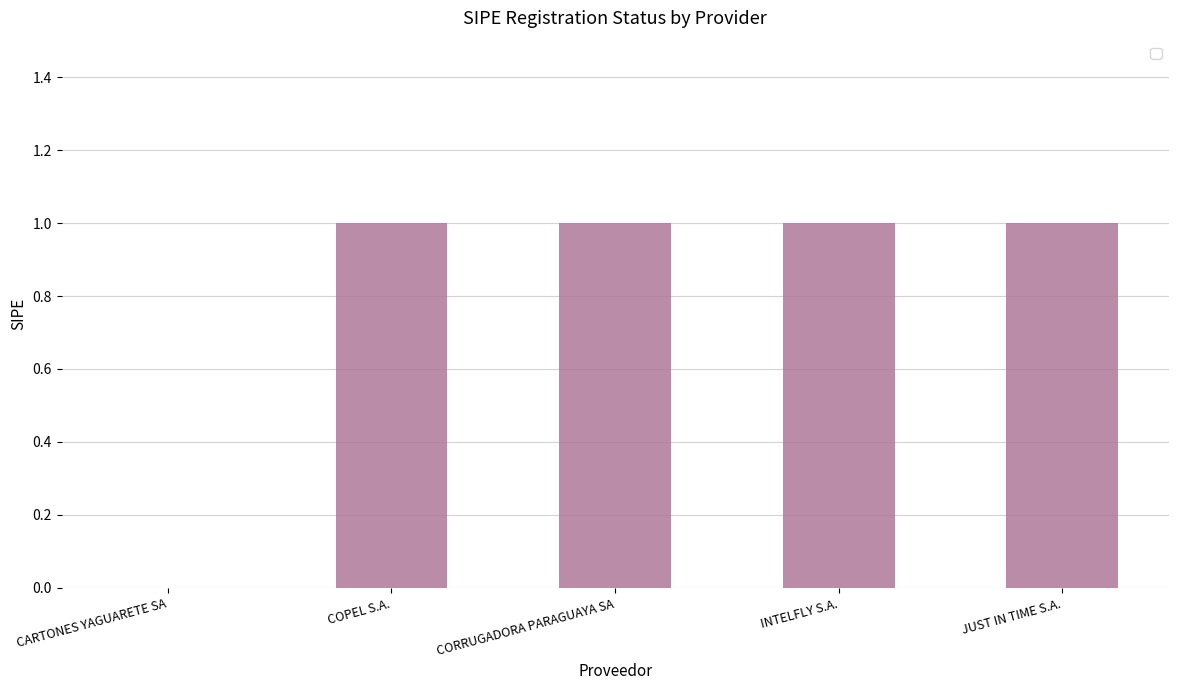

Where is the data nearest to the value 0?

CARTONES YAGUARETE SA